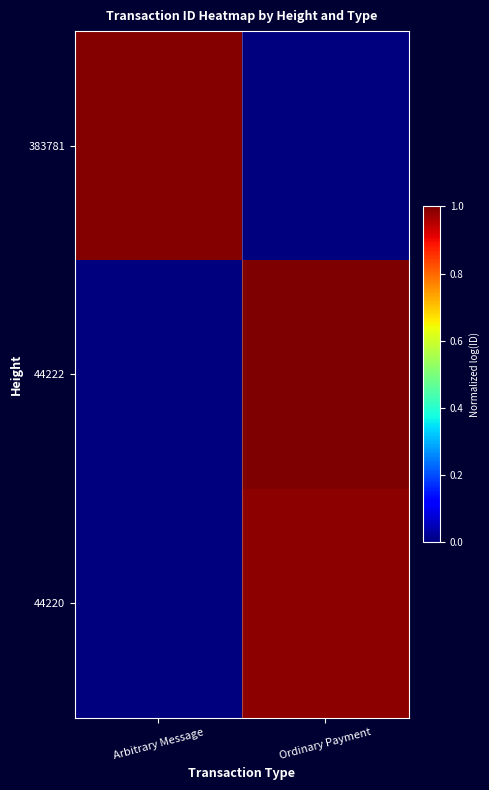

What is the greatest value displayed?

1.0